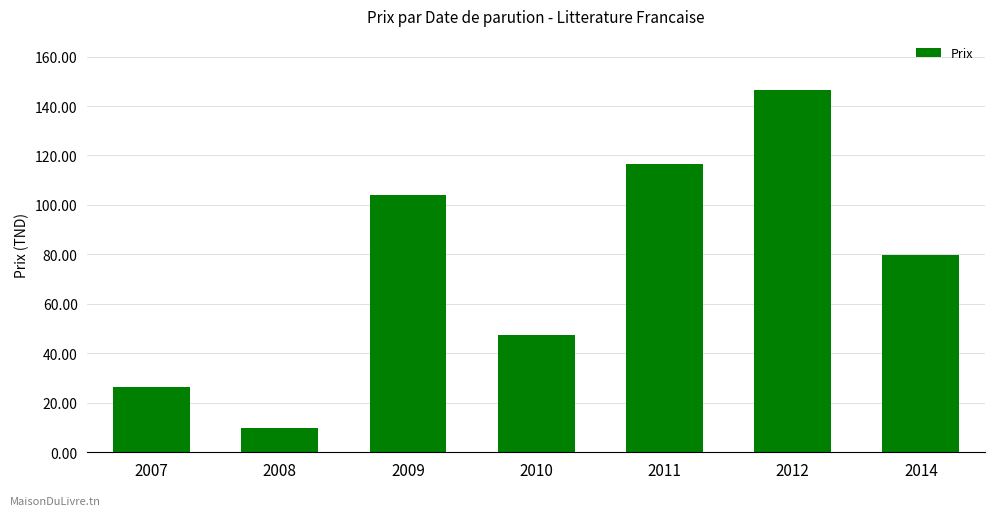

What is the maximum value shown in the chart?

146.4